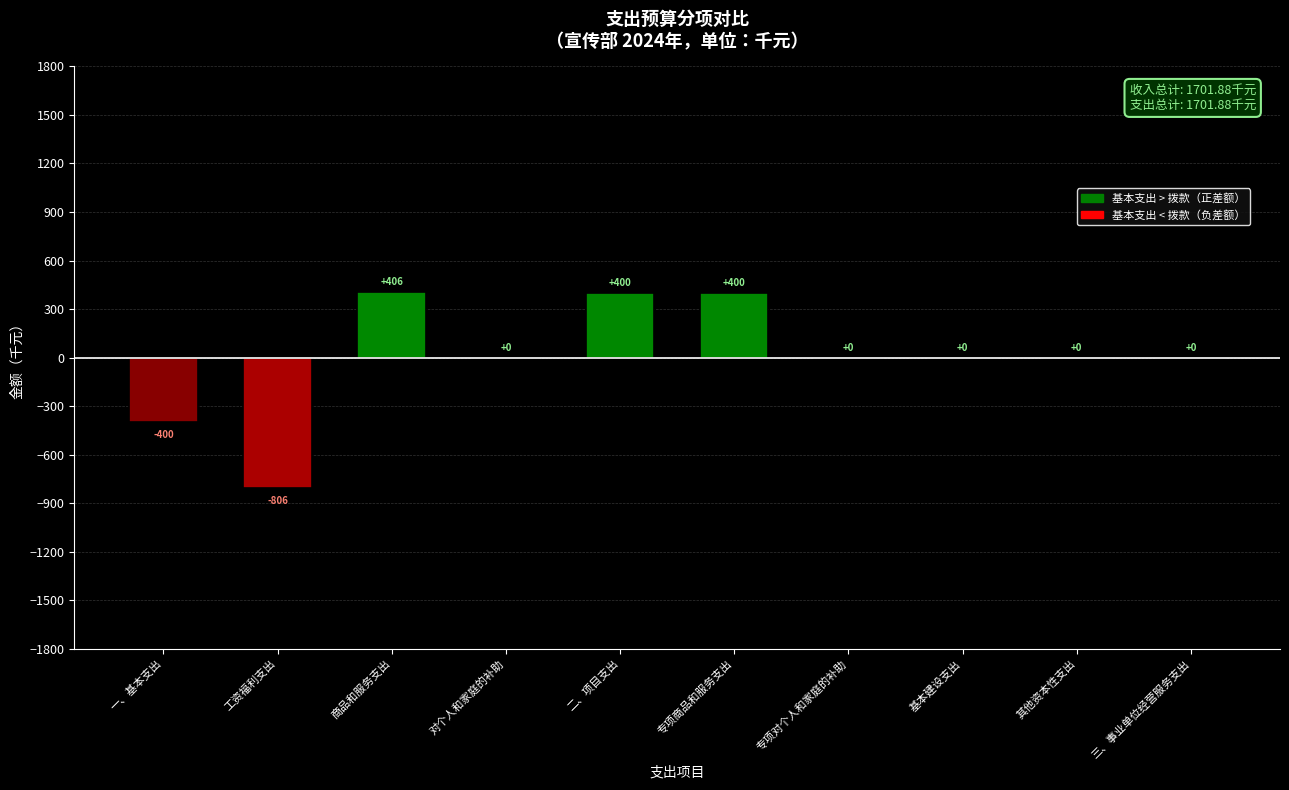

True or false: the data shows -362.3 at 工资福利支出.

False